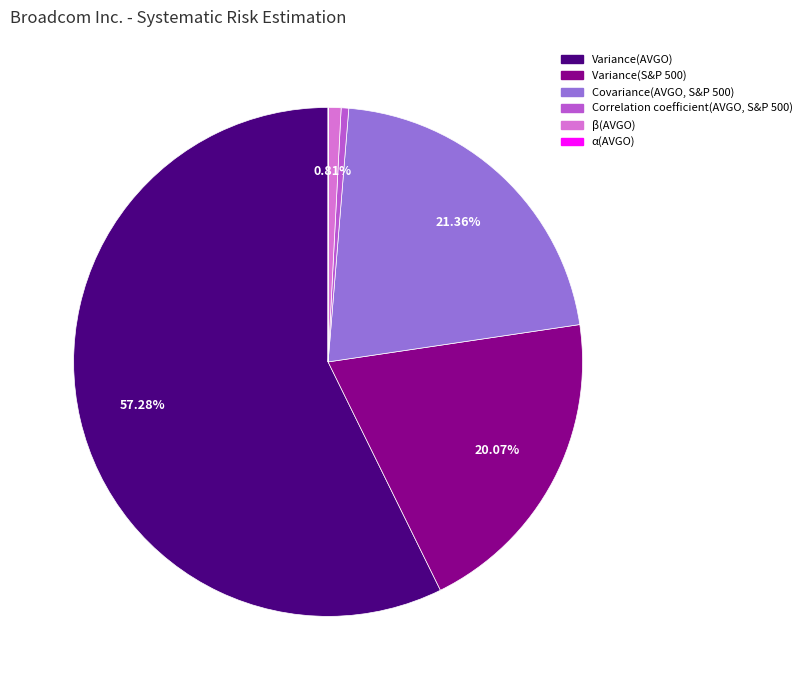

Is it true that Covariance(AVGO, S&P 500) is 21% of the pie?

True